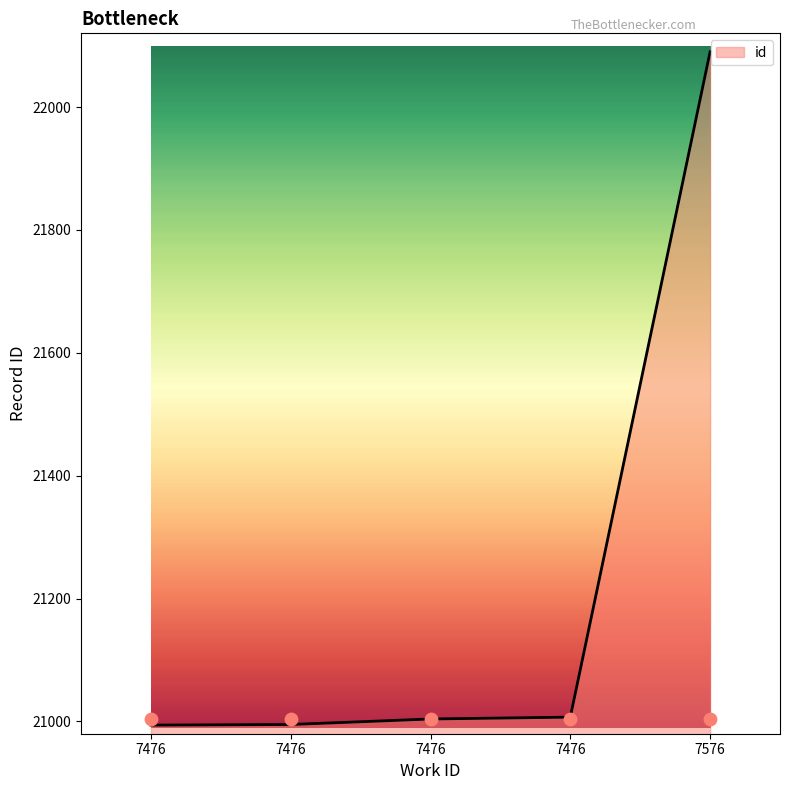

What is the change in value from 7476 to 7576?

+1086